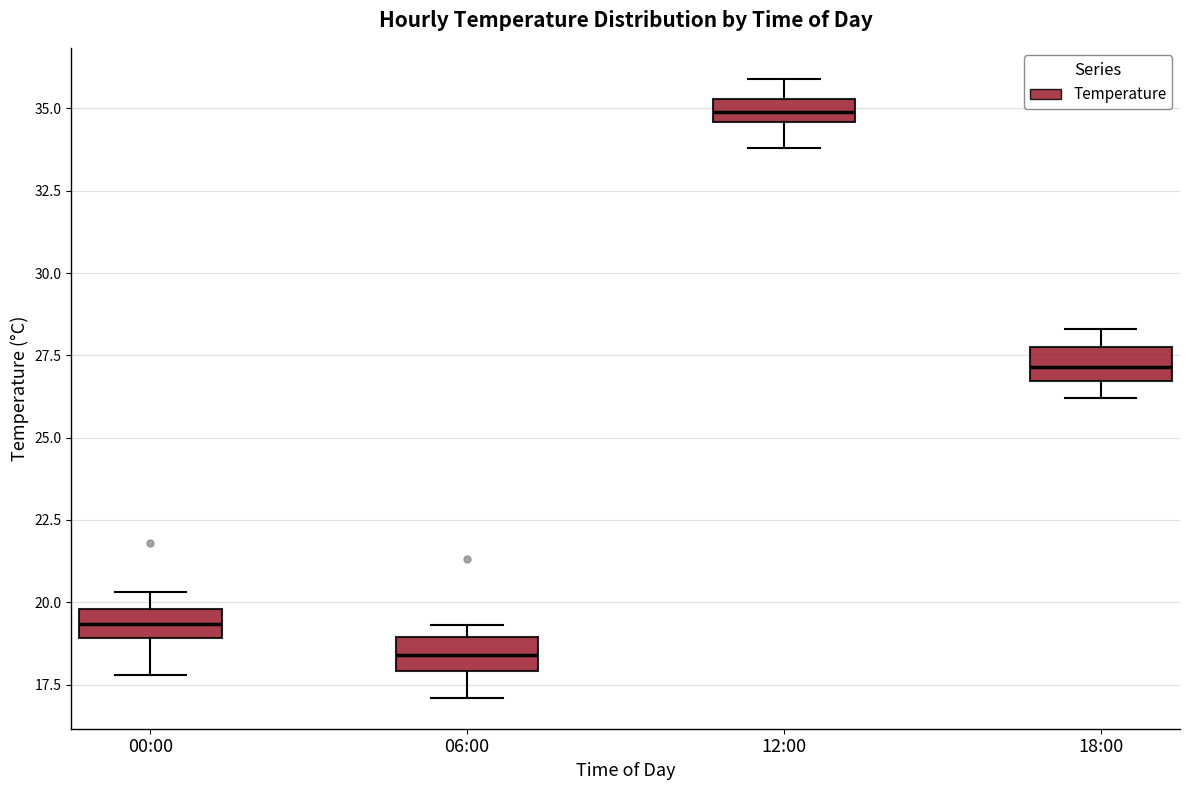

Which box has the lowest median line?

06:00